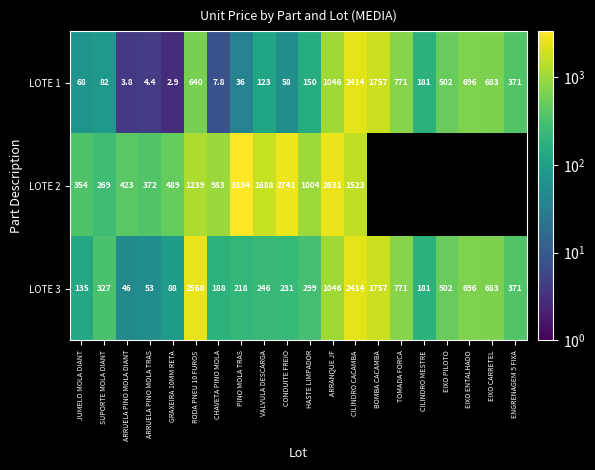

Rank the series at HASTE LIMPADOR from lowest to highest value.

LOTE 1, LOTE 3, LOTE 2